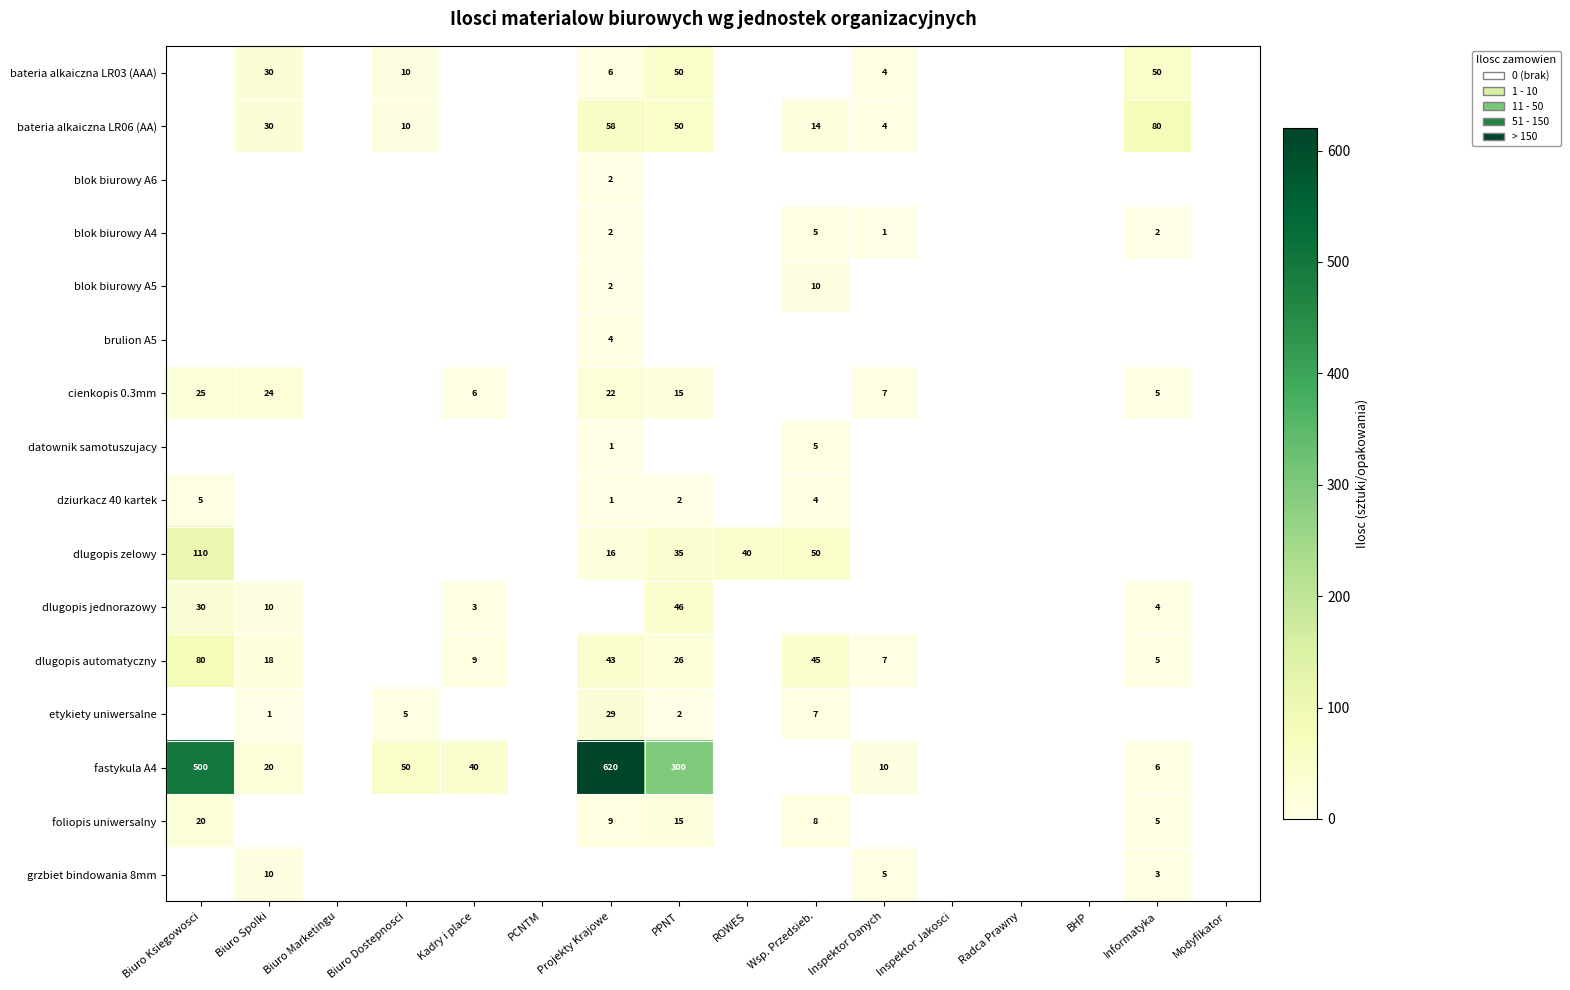

How many categories are shown in the chart?

16